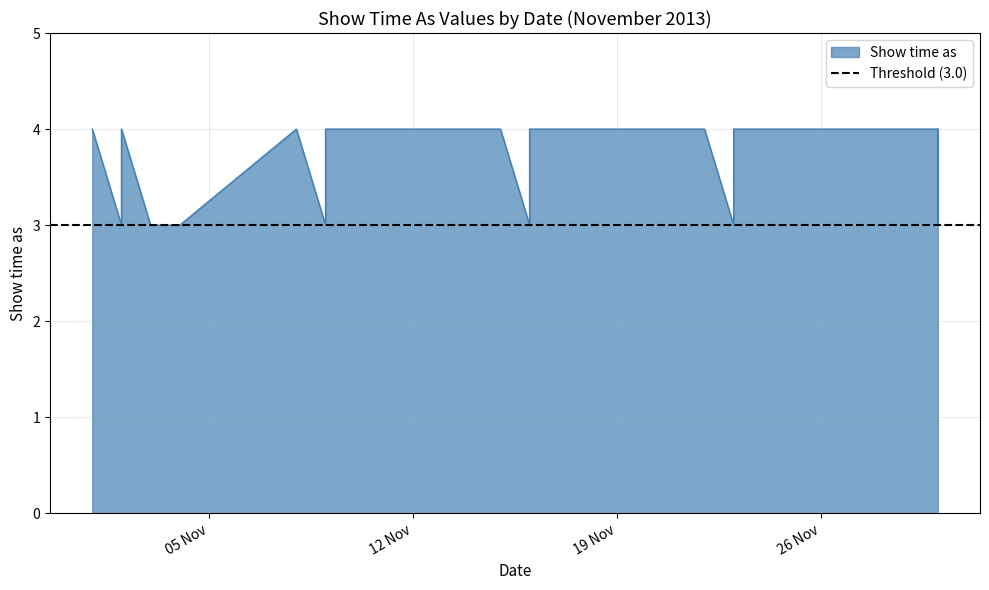

What is the average value?

4